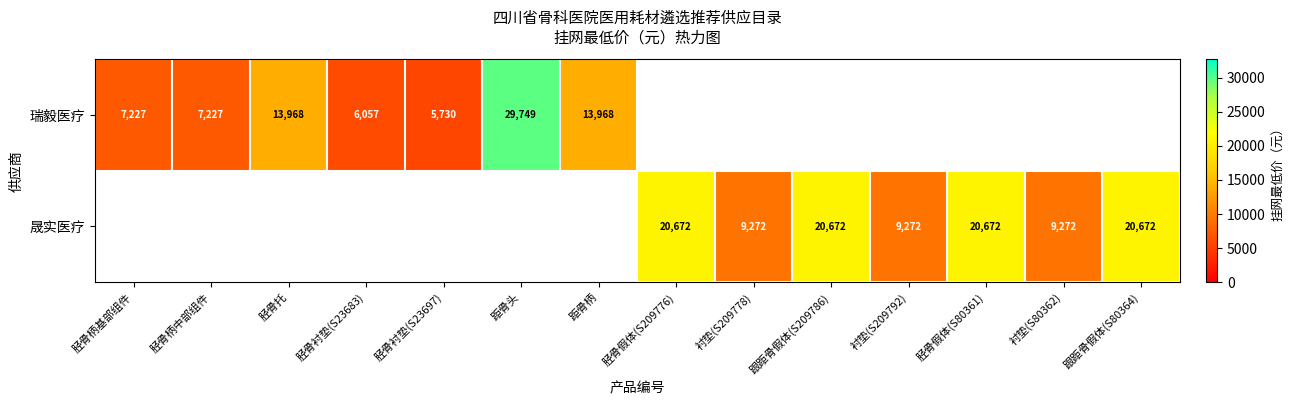

The 瑞毅医疗 series shows 10935 at 胫骨柄基部组件. True or false?

False